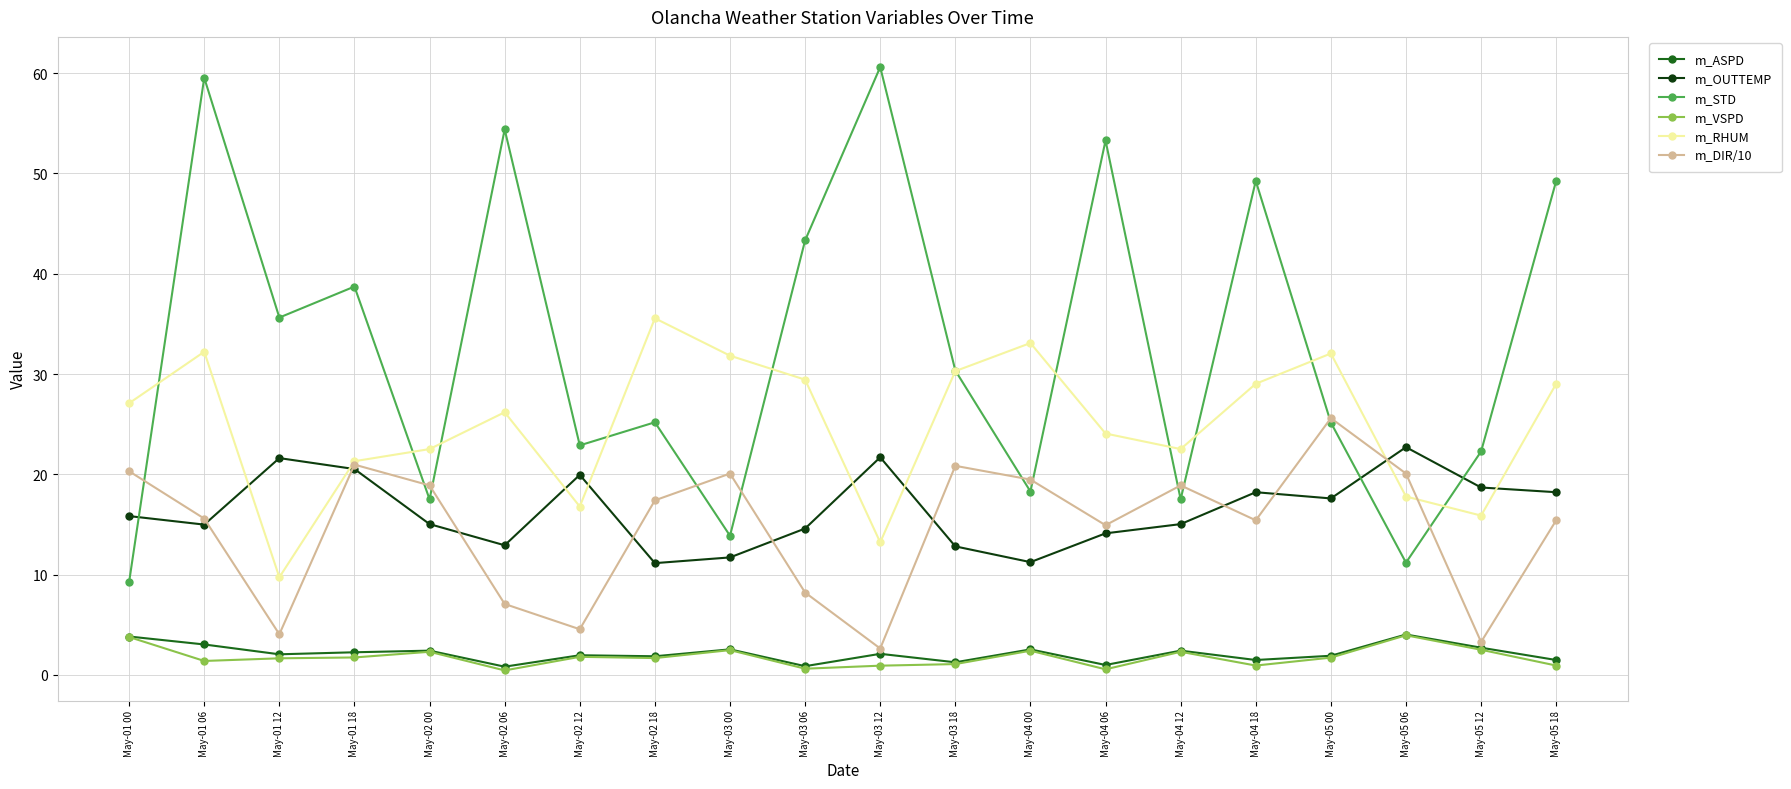

What is the sum of all m_STD values?

657.5